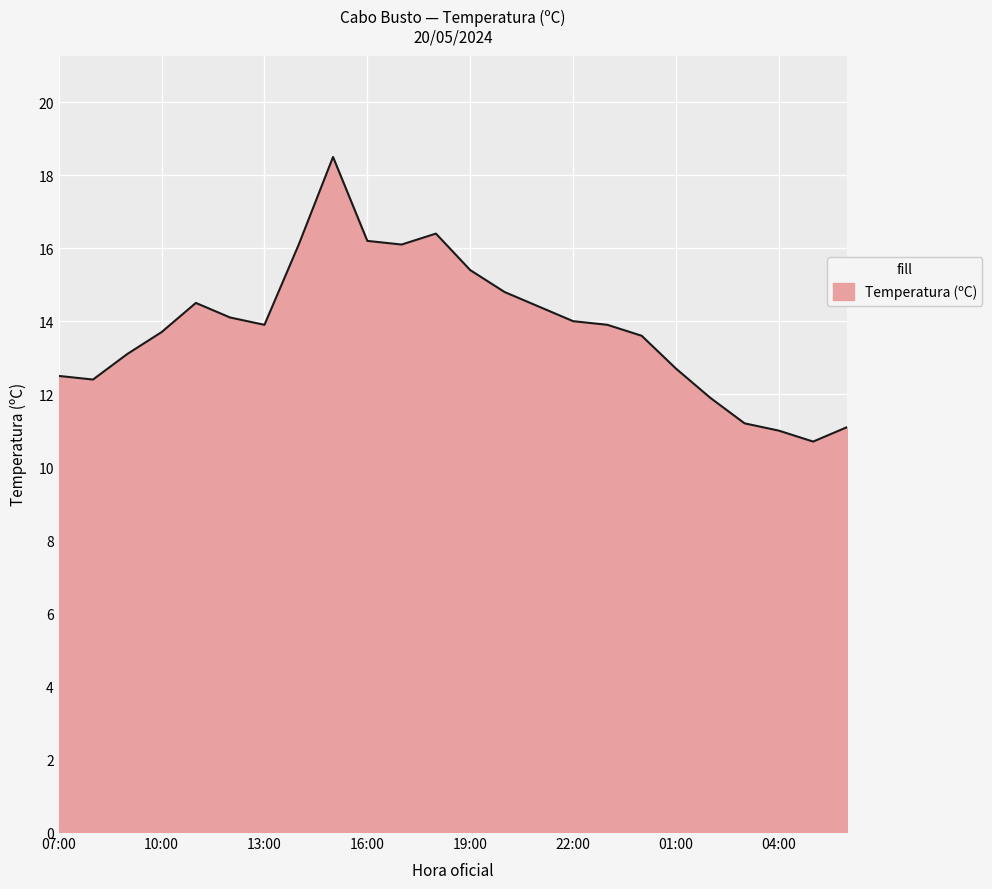

What is the minimum value shown in the chart?

10.7